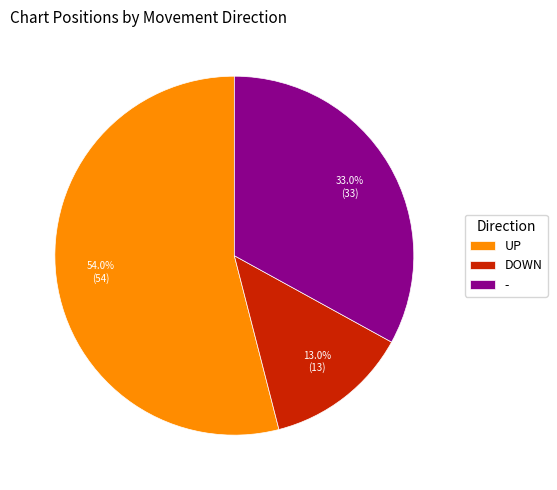

Does any single category account for the majority?

Yes